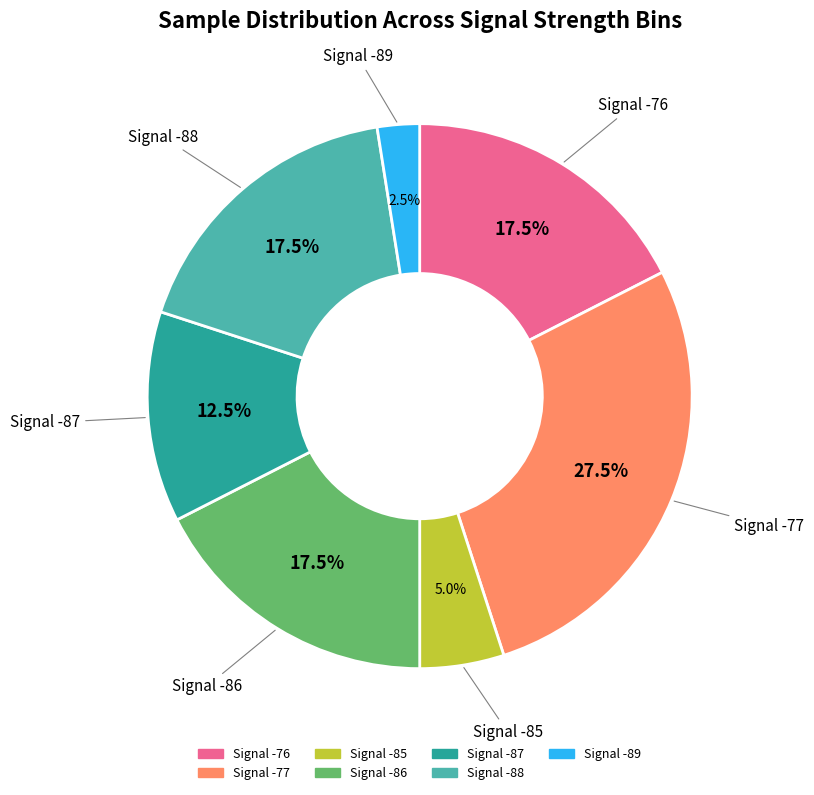

Does any single category account for the majority?

No